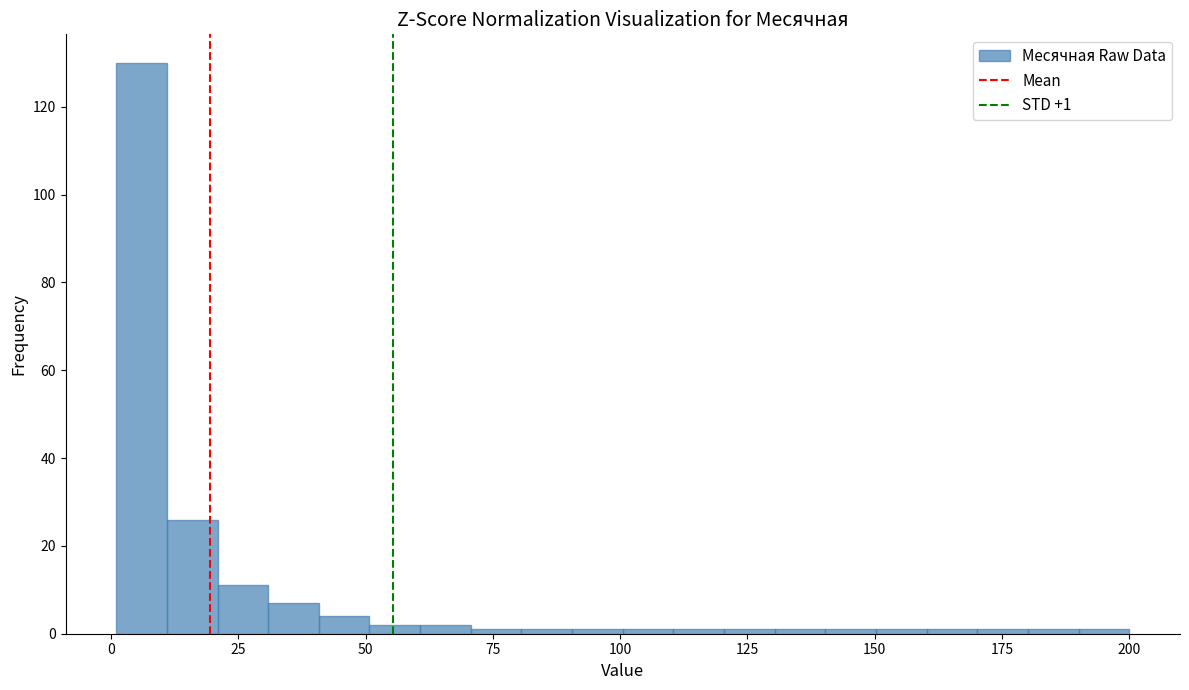

Read against the x-axis, roughly where is the centre of the tallest bar?

5